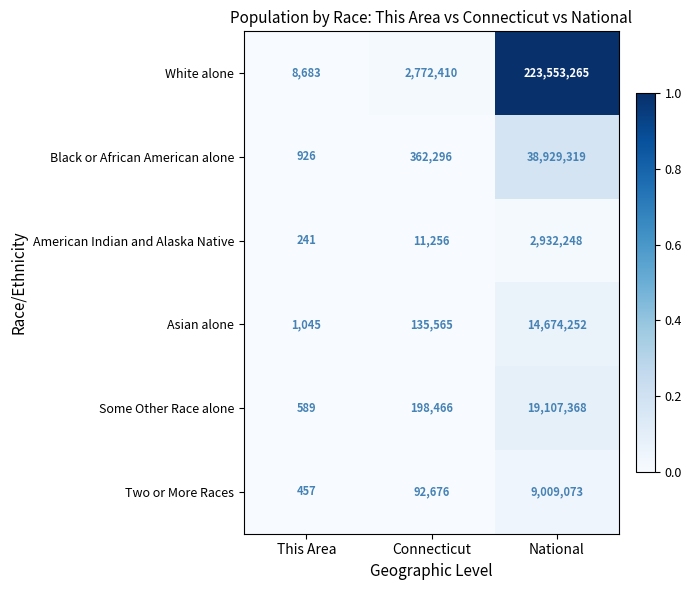

Which series has the largest total across all categories?

White alone